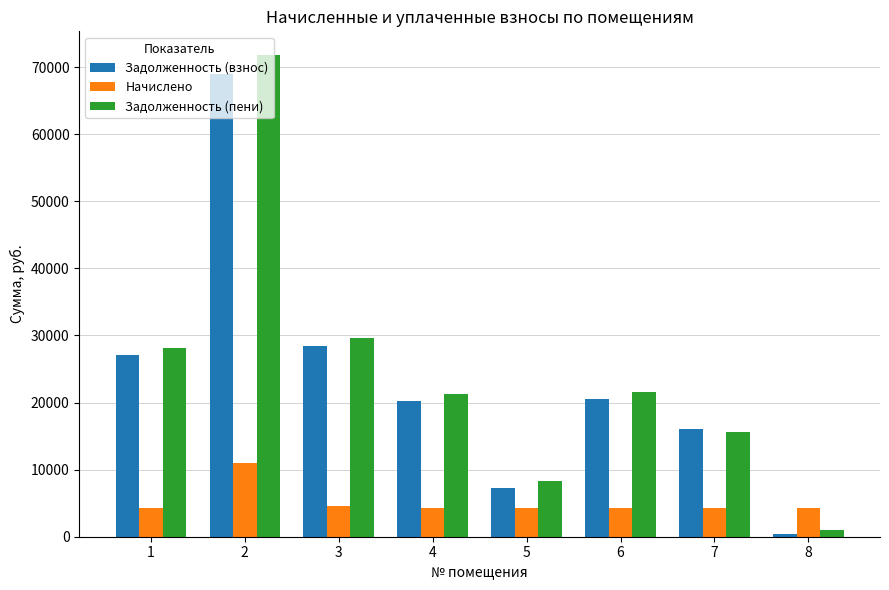

What is the total value across all series at 5?

19757.8